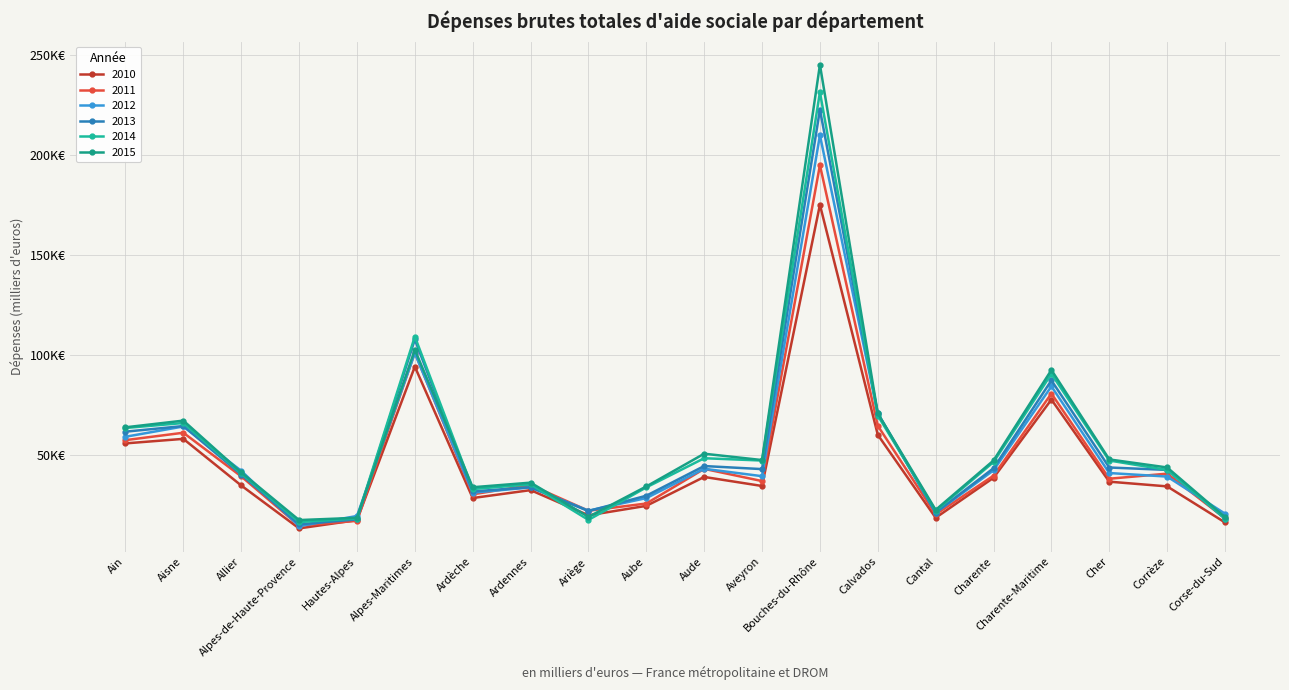

Is this an area chart (filled region under the line)?

No